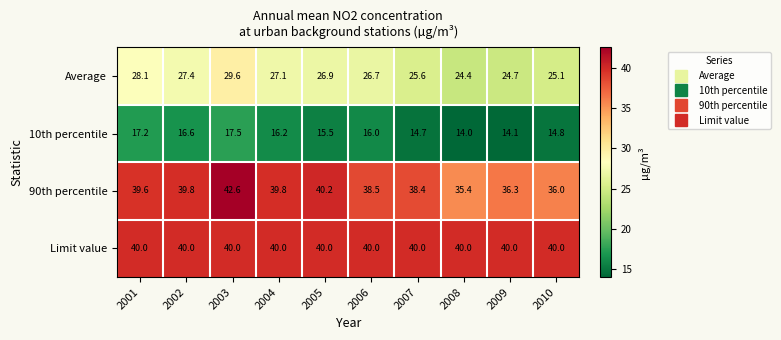

Which series changed the most between 2005 and 2008?

90th percentile